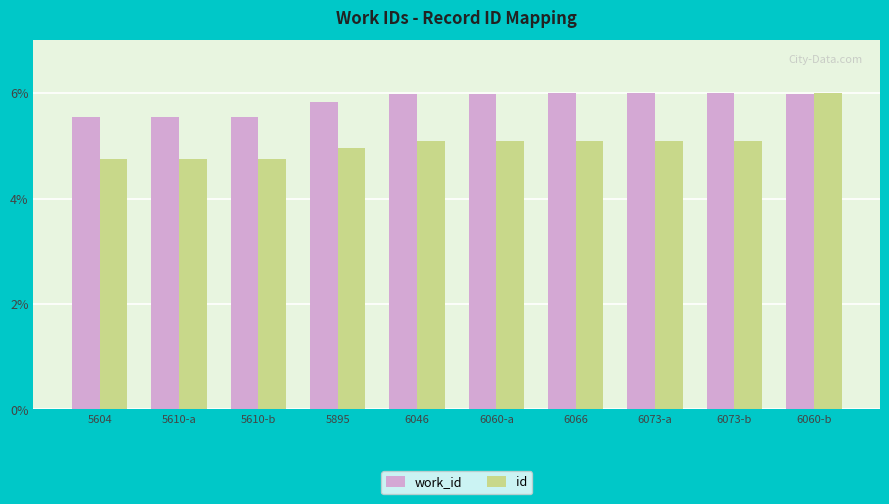

What is the lowest value of the id series?

4.7